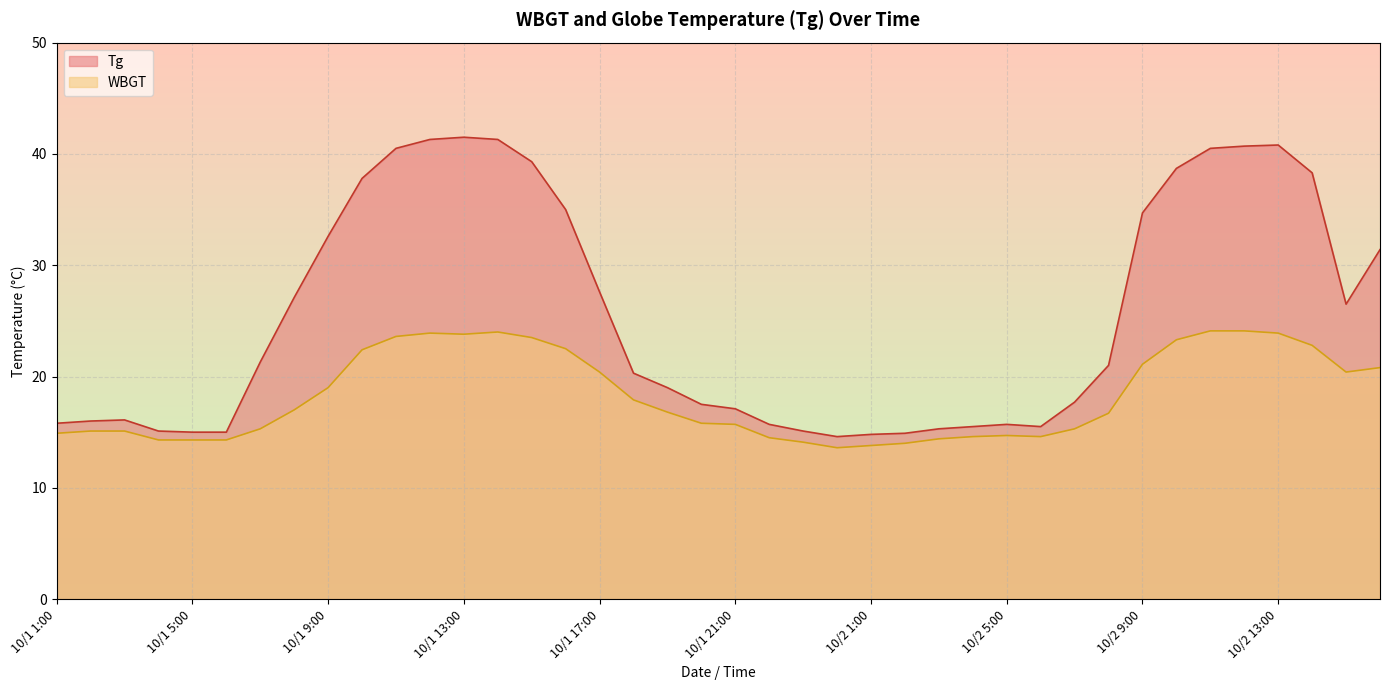

The Tg series shows 25.8 at 10/2 5:00. True or false?

False